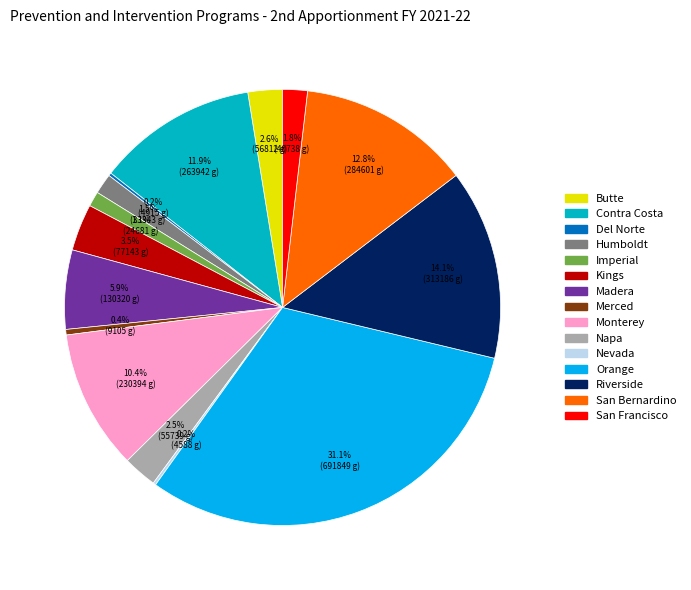

Is there a majority slice in this chart?

No